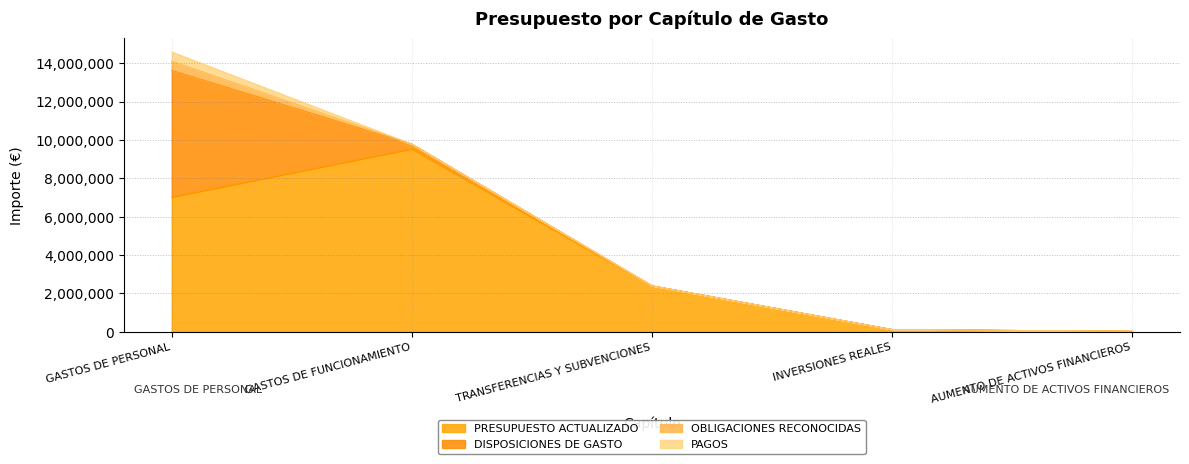

Reading left to right, what are all the values shown in this chart?

PRESUPUESTO ACTUALIZADO: 7033068	9545532	2399400	123000	30000
DISPOSICIONES DE GASTO: 6592772	238718	0	0	0
OBLIGACIONES RECONOCIDAS: 479572	0	0	0	0
PAGOS: 479572	0	0	0	0